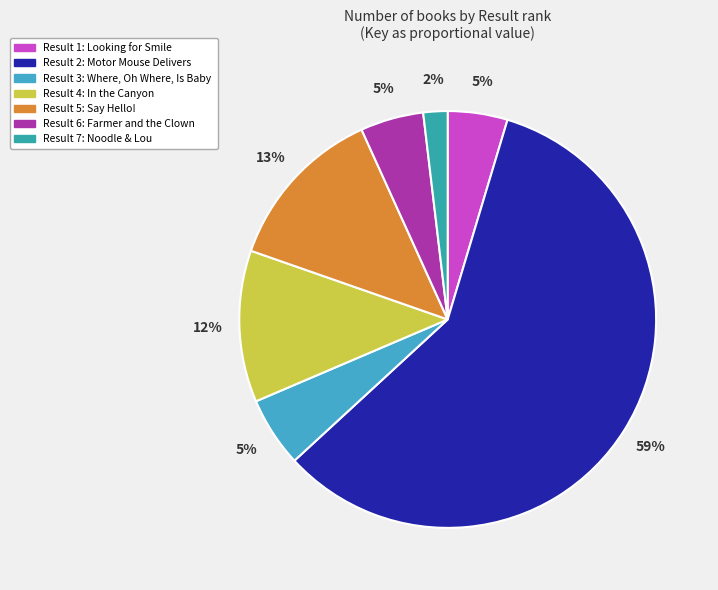

Which category accounts for the majority?

Motor Mouse Delivers